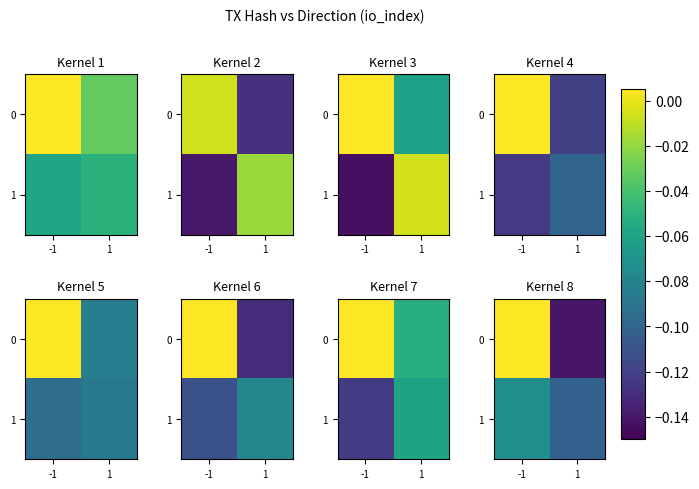

Is it true that 0 equals 0.0 at -1?

True